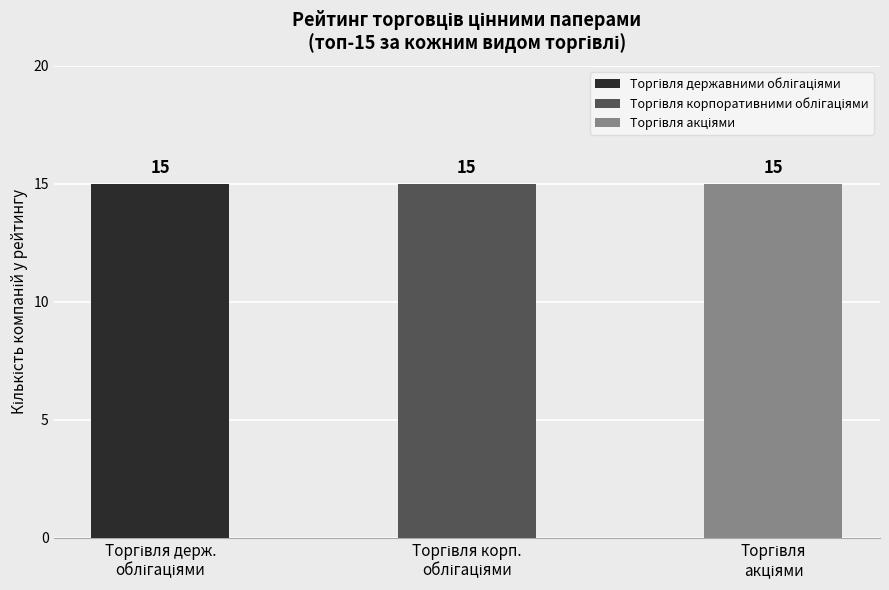

List the series in order of their peak value, highest first.

Торгівля державними облігаціями, Торгівля корпоративними облігаціями, Торгівля акціями